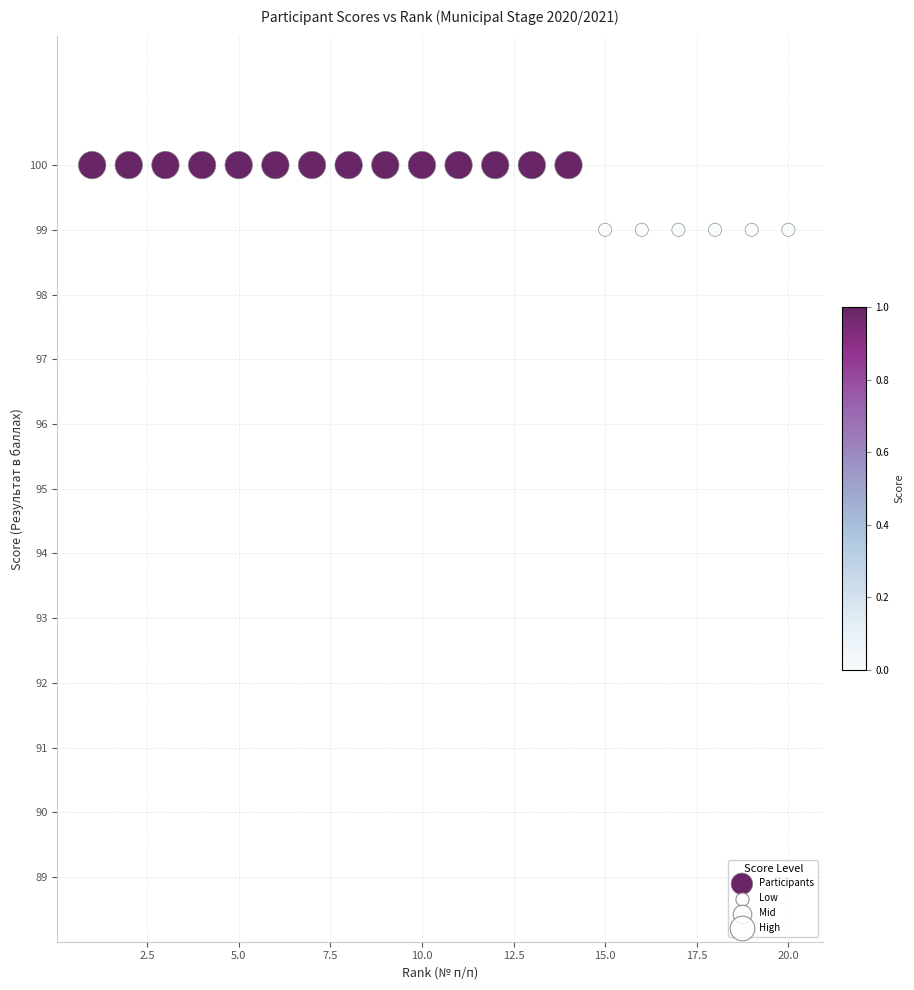

What is the range of X values (max minus min)?

19